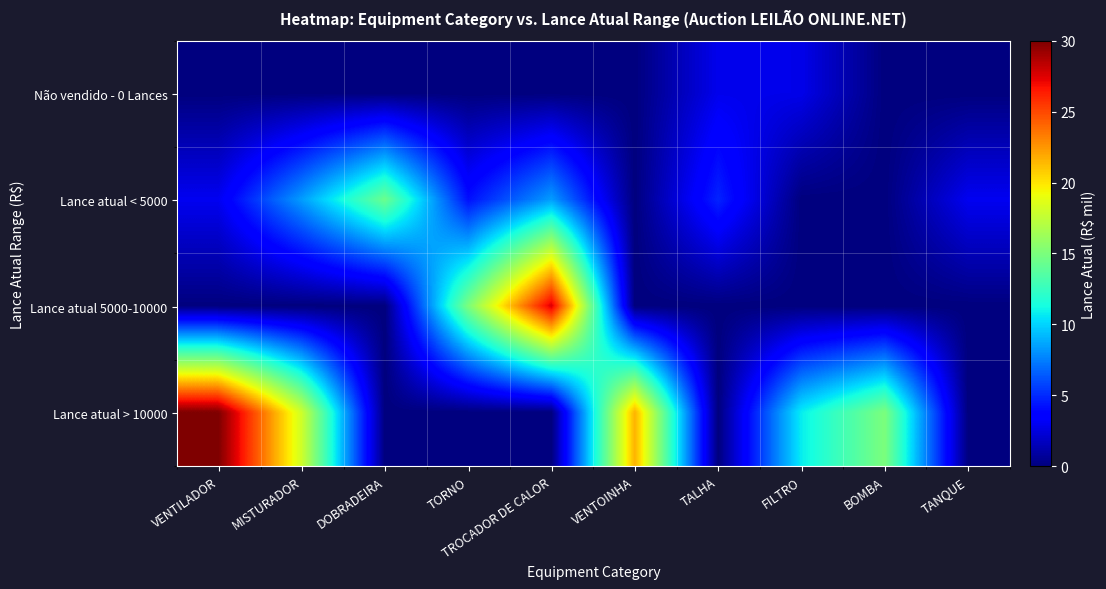

What is the difference between the highest and lowest values at TROCADOR DE CALOR?

27.6